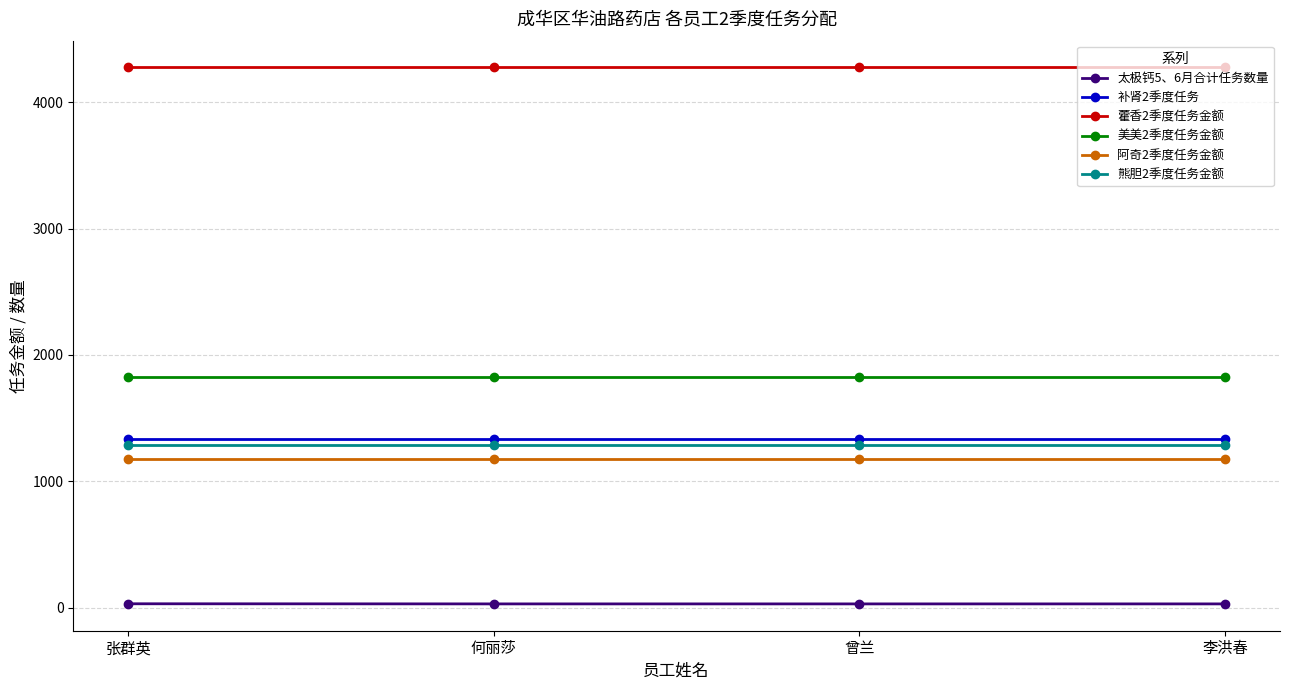

How many distinct data groups are displayed?

6